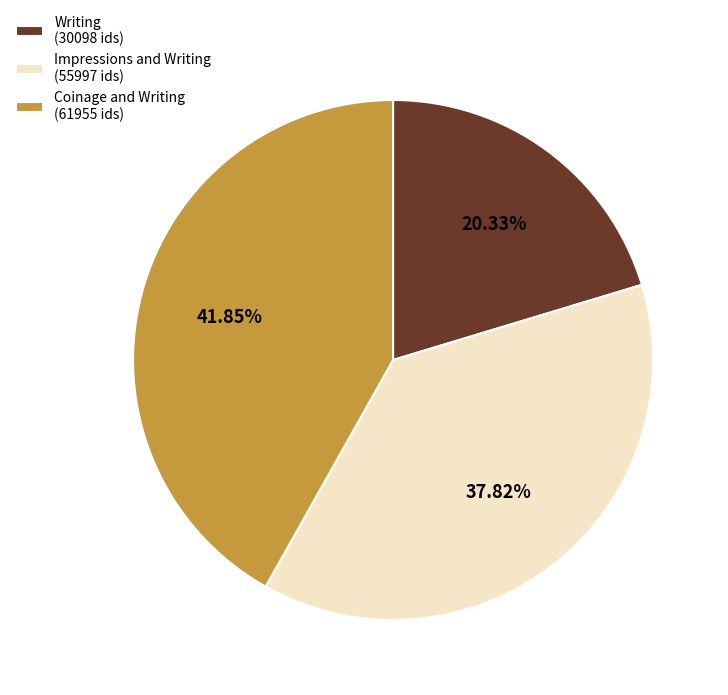

Is Coinage and Writing (61955 ids) the majority of the pie?

No